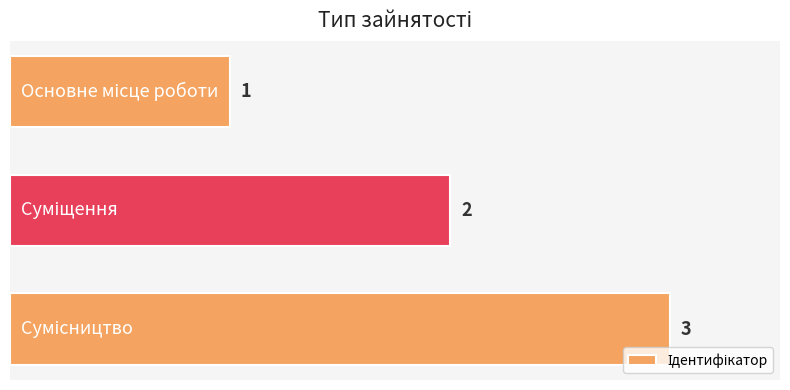

Count the values in the range 1 to 3.

3